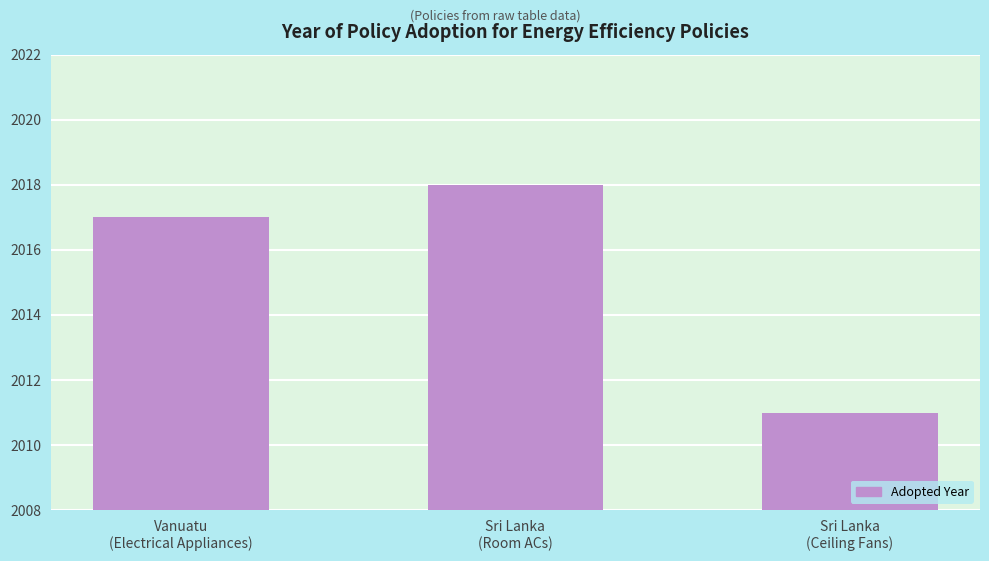

What is the value of the 2nd bar from the left?

2018